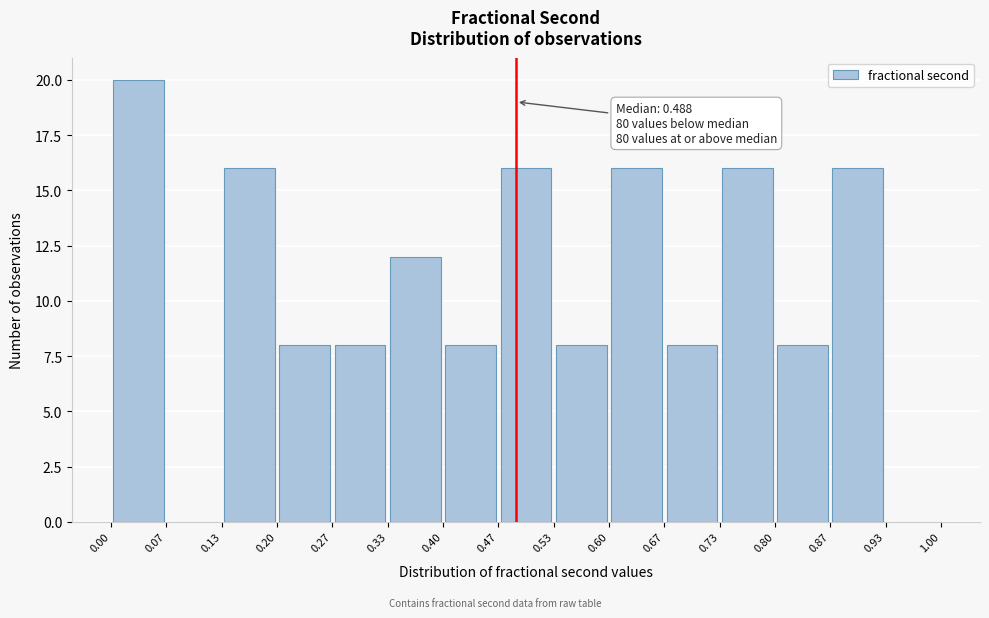

Which range on the x-axis has the tallest bar?

0.00 to 0.07